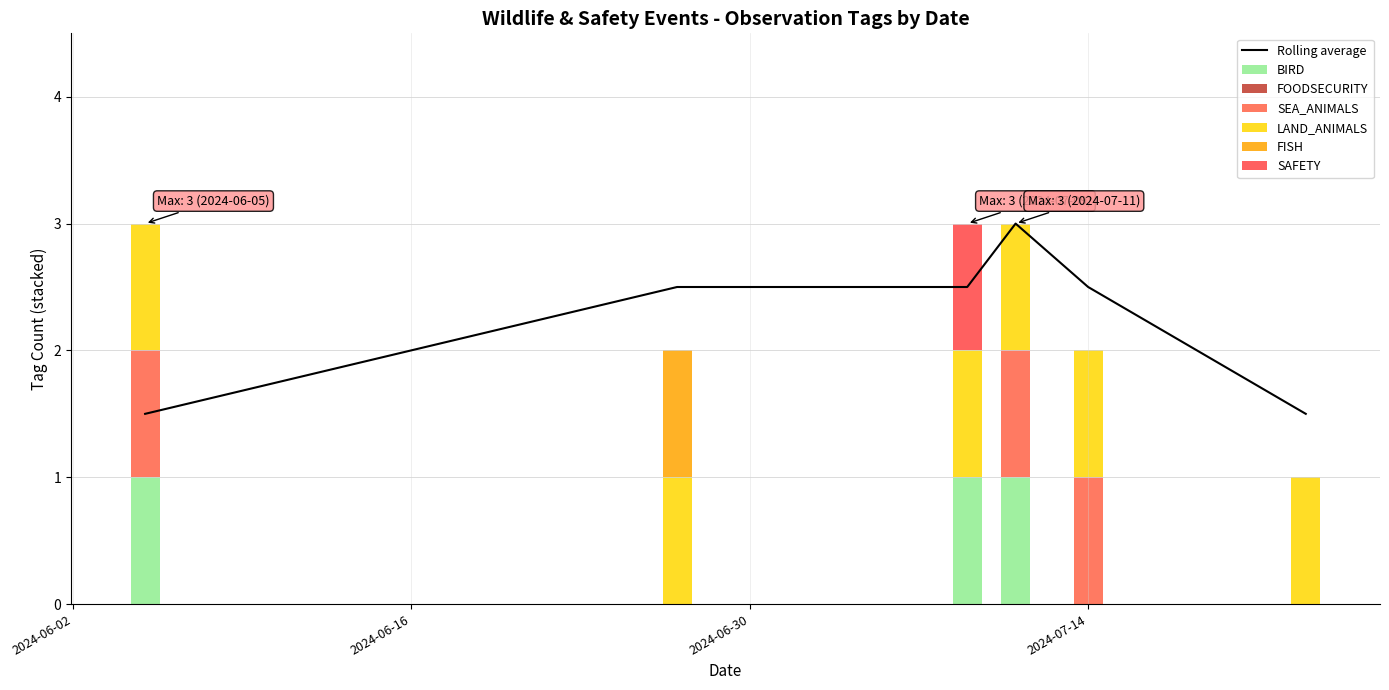

The SAFETY series shows 1 at 2024-07-09. True or false?

True